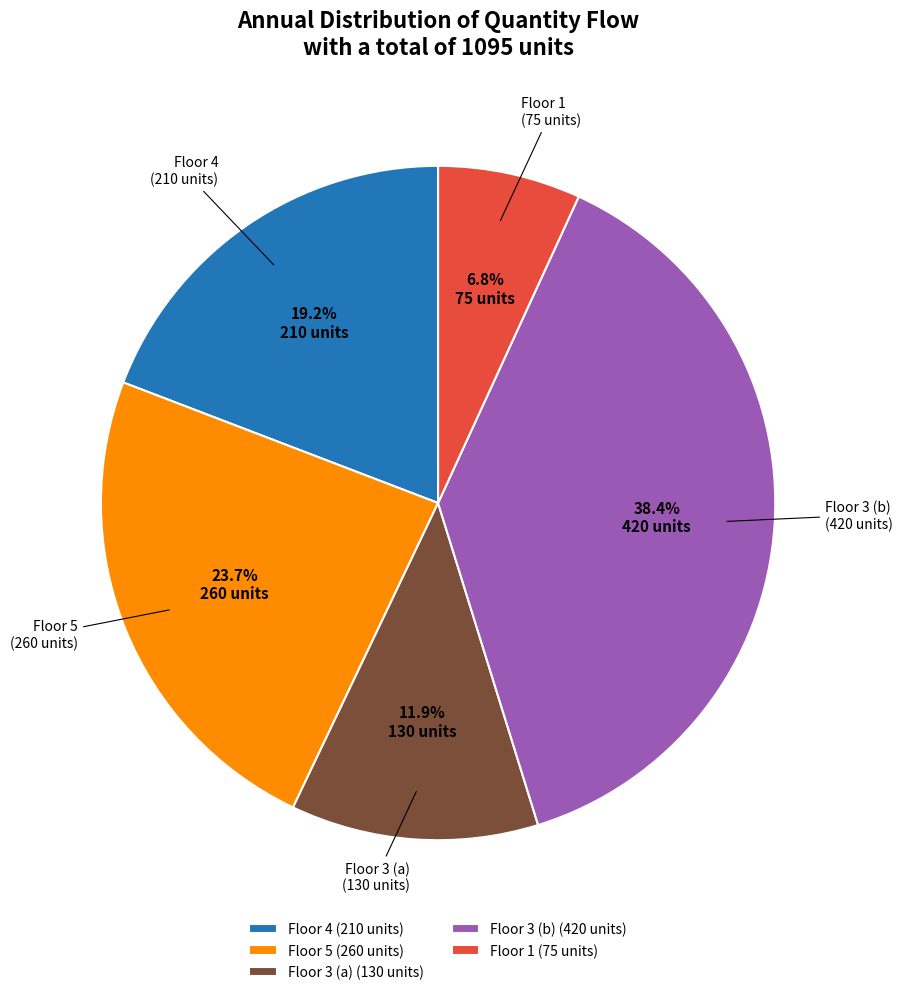

Which has a higher value, Floor 4 (210 units) or Floor 3 (a) (130 units)?

Floor 4 (210 units)